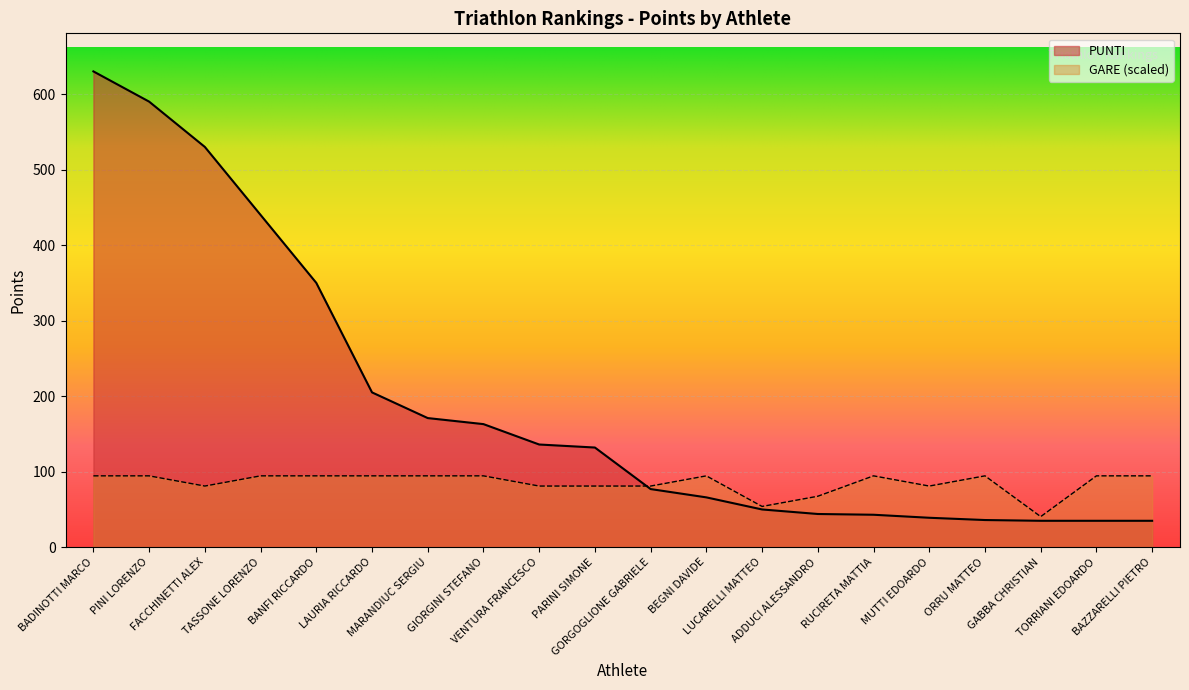

True or false: PUNTI and GARE cross at least once.

True